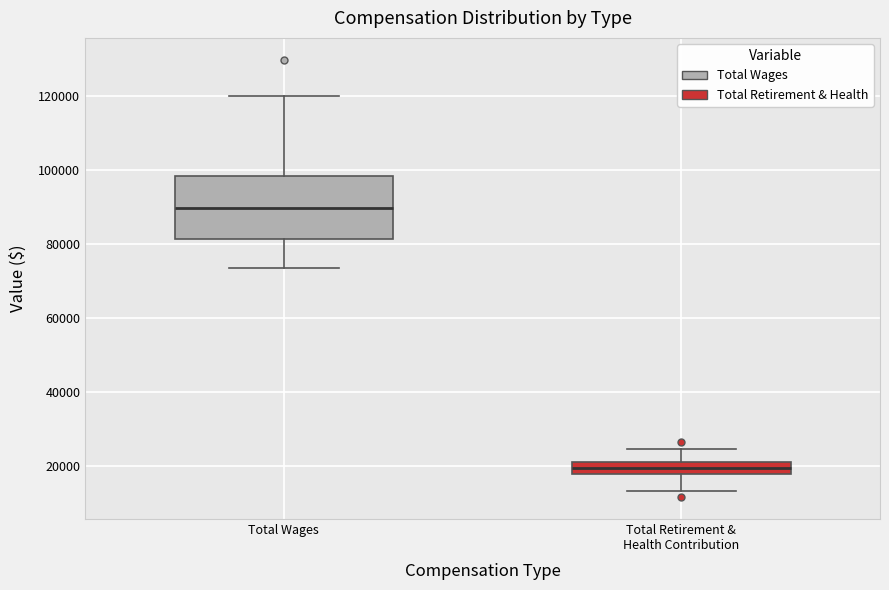

Which box's median line is the lowest?

Total Retirement & Health Contribution